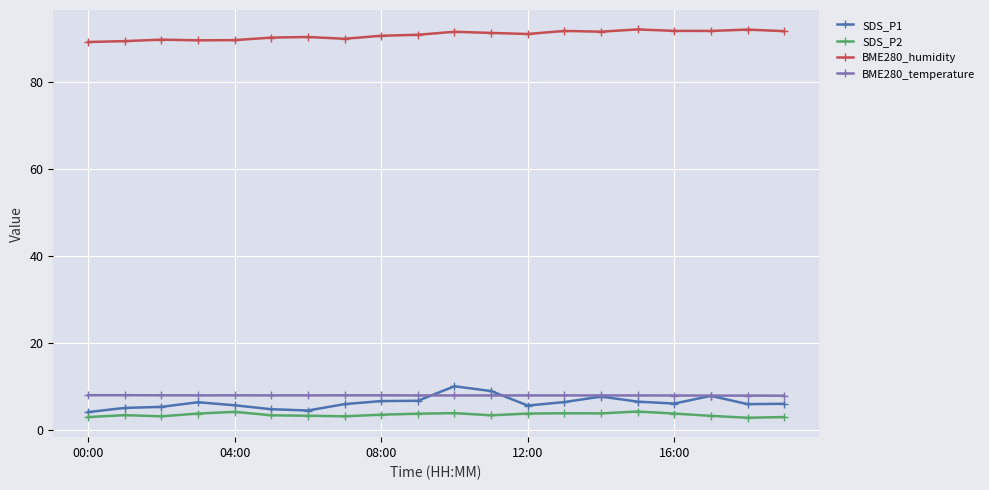

True or false: BME280_humidity and SDS_P2 intersect in this chart.

False